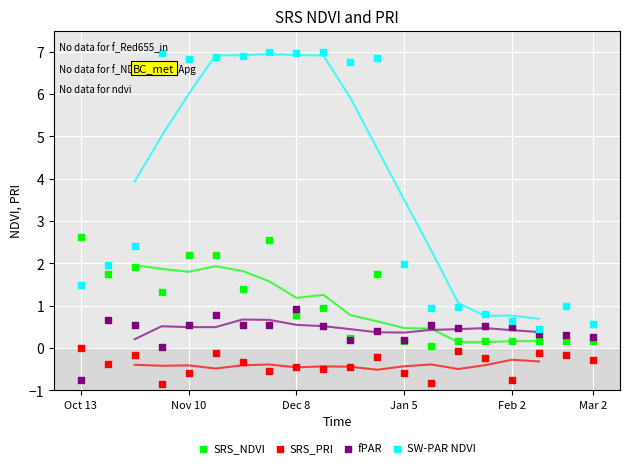

Which series contains the highest Y value?

SW-PAR NDVI